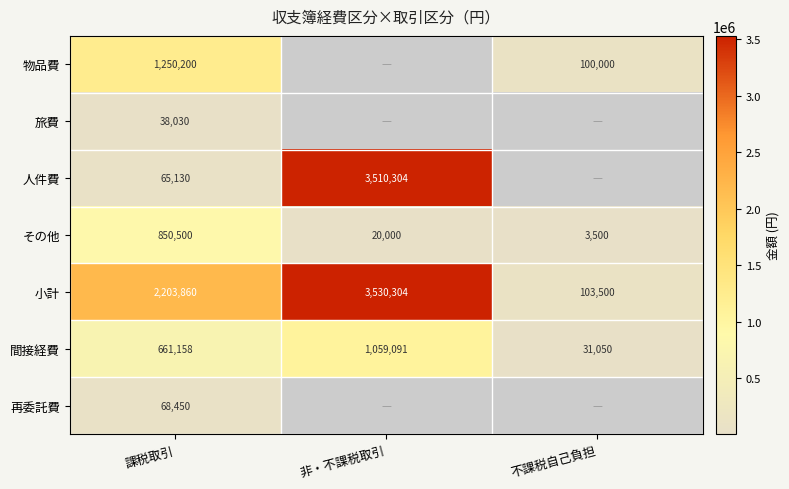

Which category has the highest value in the 小計 series?

非・不課税取引